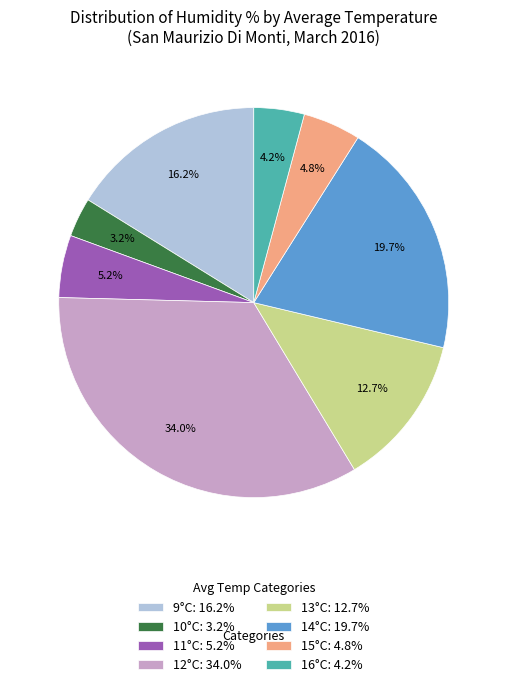

Which has a higher value, 13°C: 12.7% or 9°C: 16.2%?

9°C: 16.2%